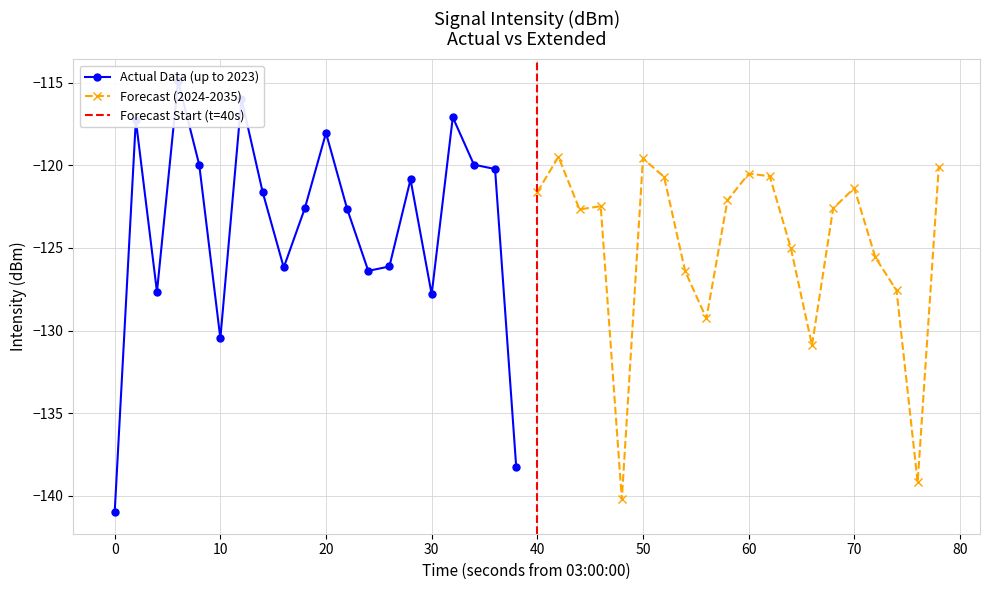

What is the maximum value for Forecast (2024-2035)?

-119.5